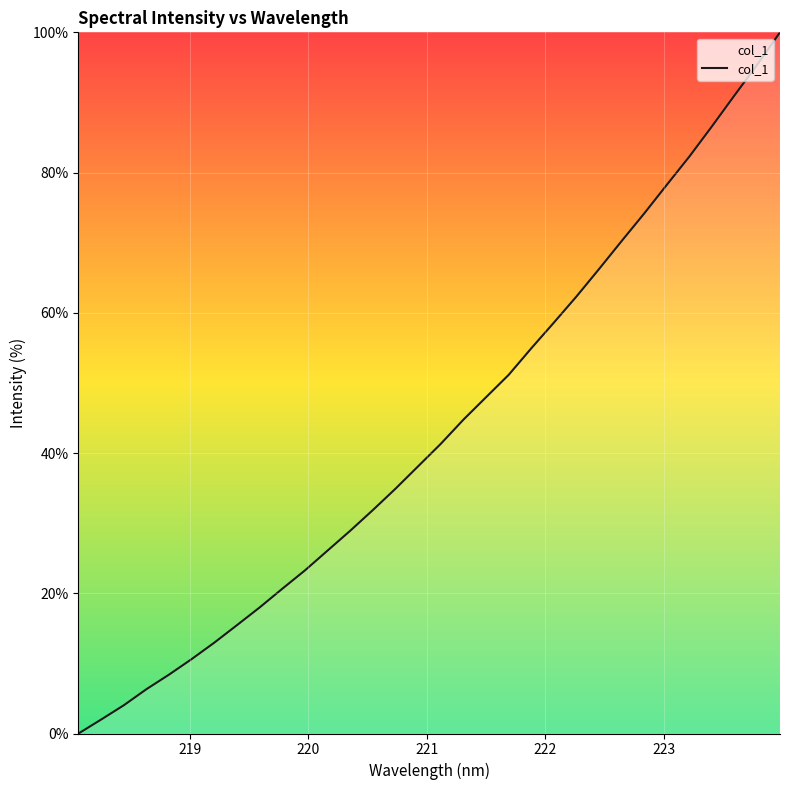

What is the average value?

43.3